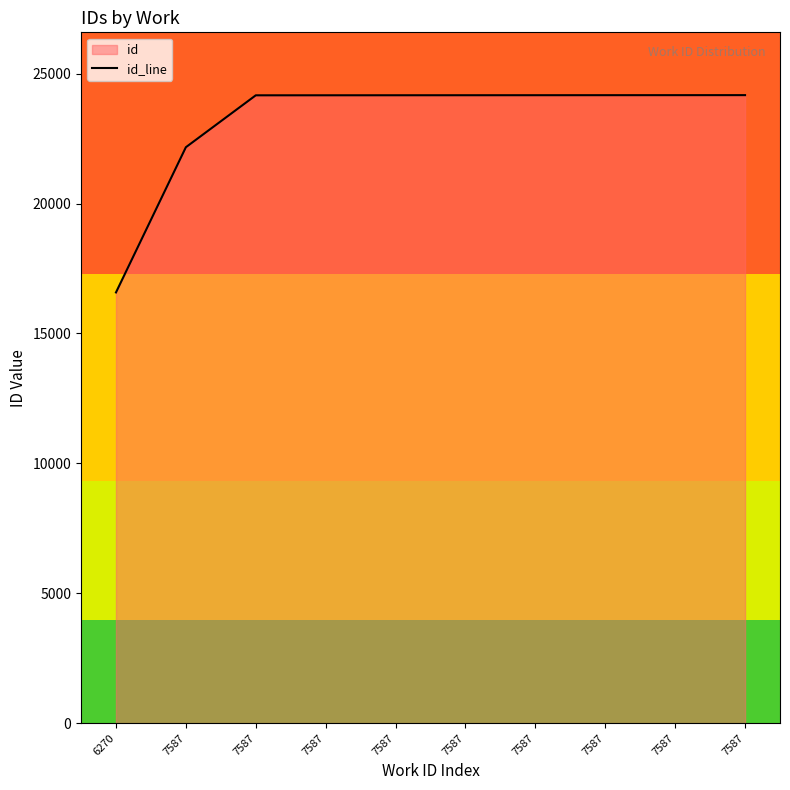

The value at 7587 is 22167. True or false?

True